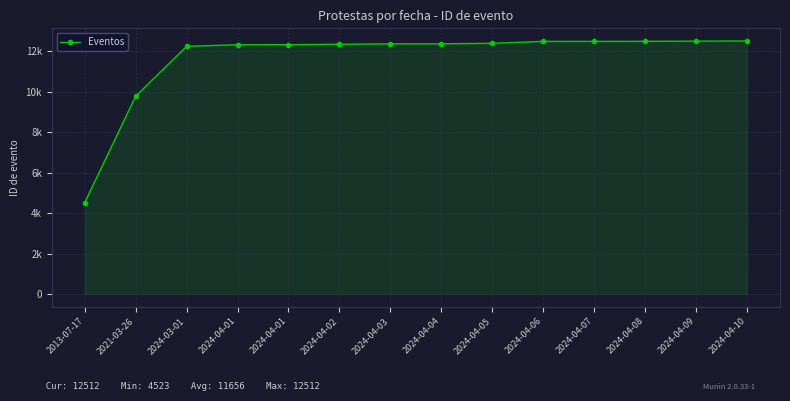

What is the change in value from 2024-03-01 to 2024-04-02?

+104